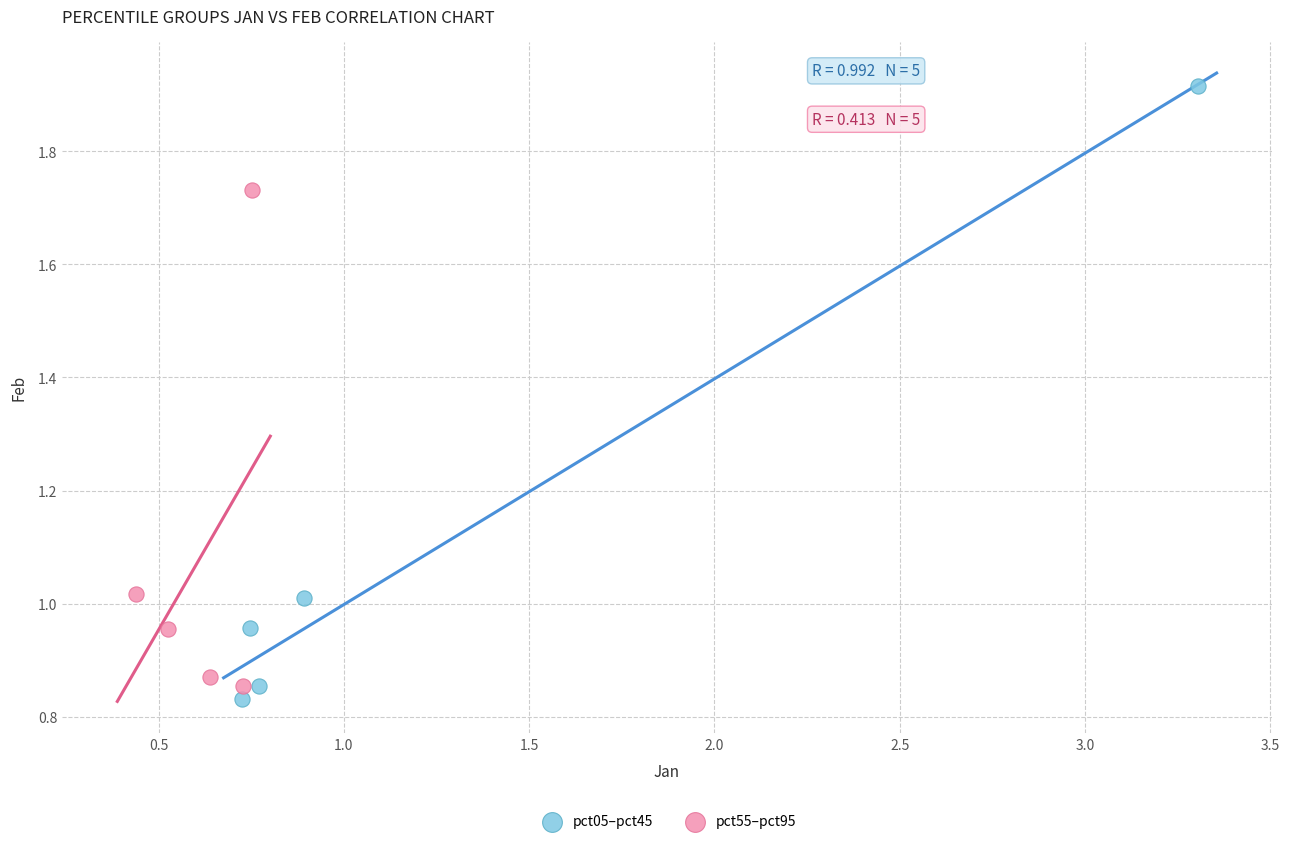

Which series reaches the minimum Y coordinate?

pct05–pct45